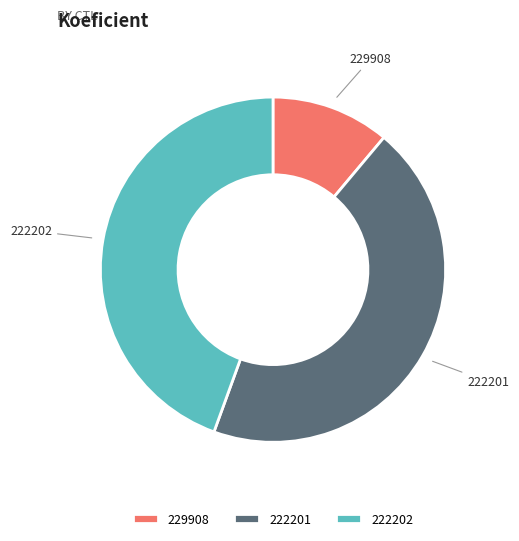

Is the sum of 222202 and 222201 greater than half?

Yes